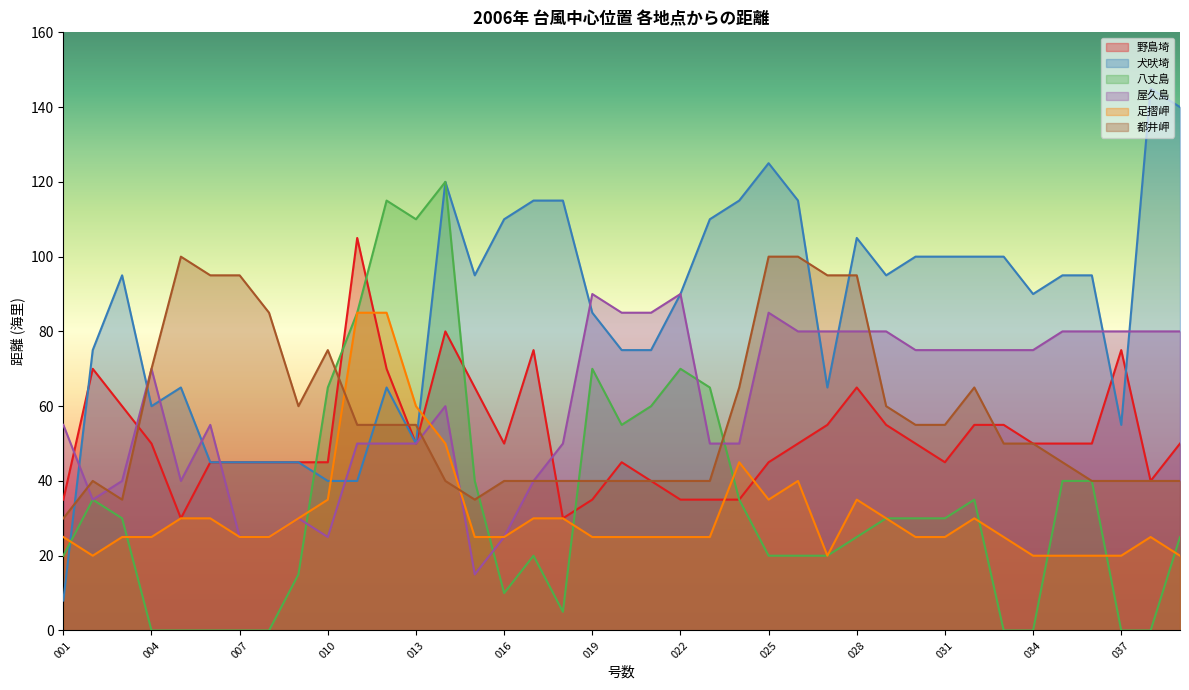

Rank the series by their maximum value, from highest to lowest.

犬吠埼, 八丈島, 野島埼, 都井岬, 屋久島, 足摺岬